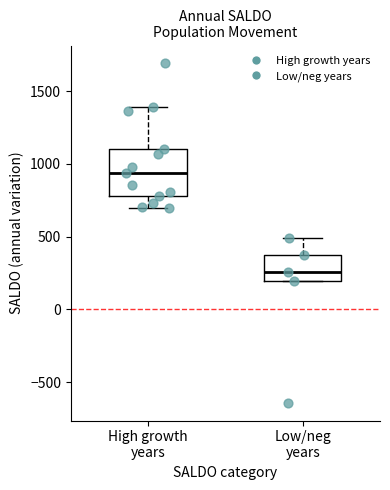

Reading left to right, transcribe this box plot: for each box, give where its median line is, the range the box spans, and where its two whiskers end, as read against the y-axis. The values are not printed on the chart, so give them approximately, as read against the axis.

High growth years: median 950, box 800 to 1100, whiskers 700 to 1400
Low/neg years: median 250, box 200 to 400, whiskers 200 to 500